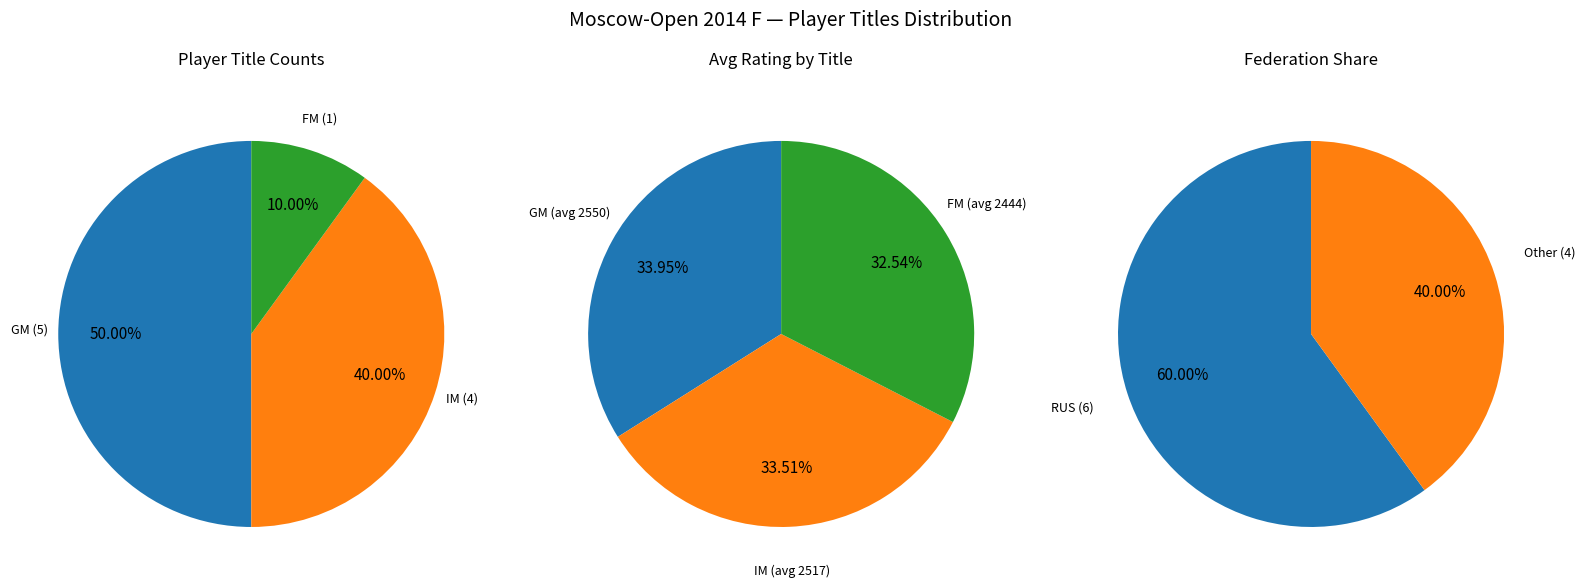

What is the largest slice in the pie chart?

GM